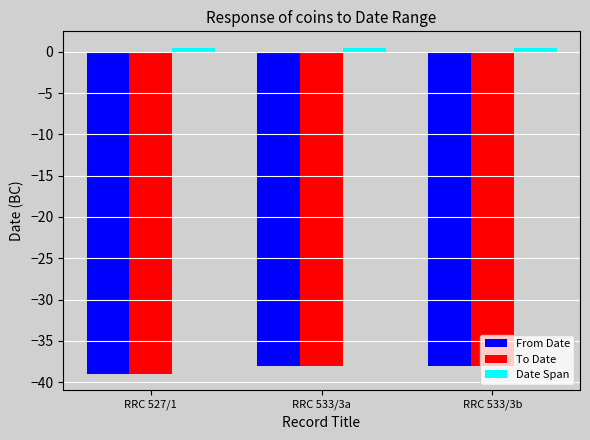

What is the label of the 3rd bar from the left?

RRC 533/3b